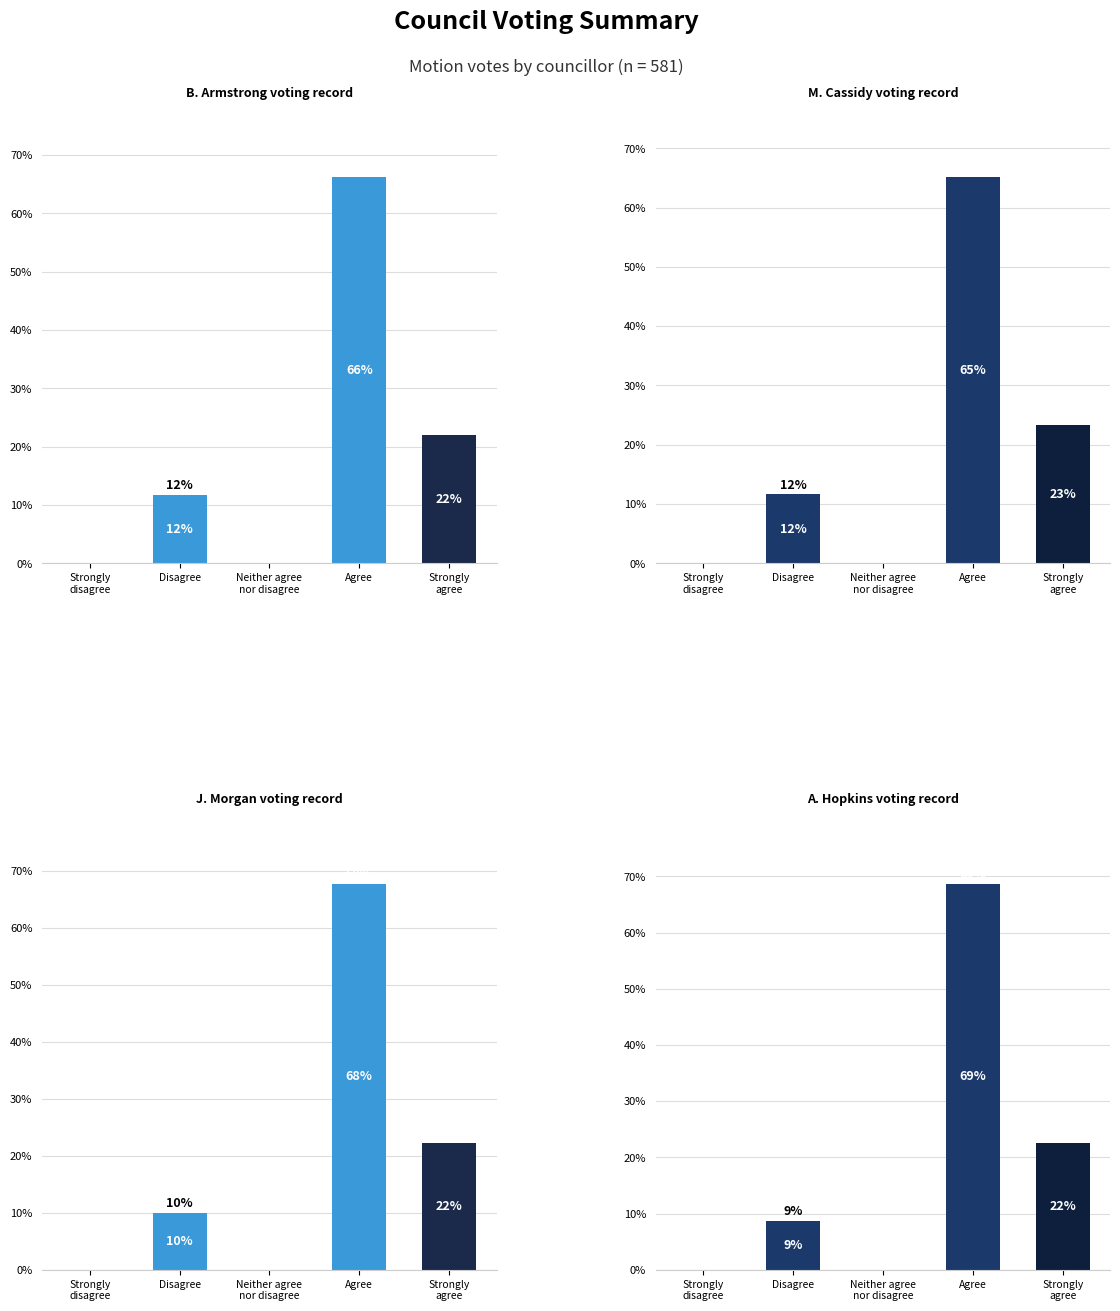

The value of B. Armstrong voting record at Neither agree
nor disagree is 20.4. True or false?

False